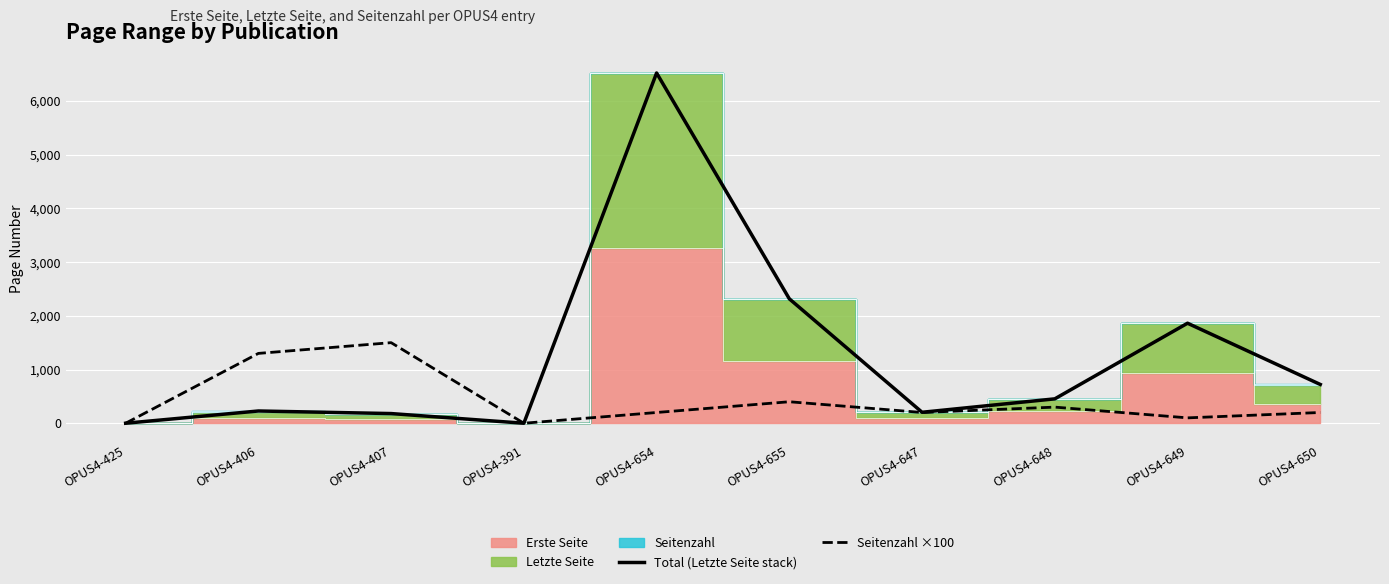

Between OPUS4-407 and OPUS4-647, which series saw the biggest shift?

Seitenzahl ×100